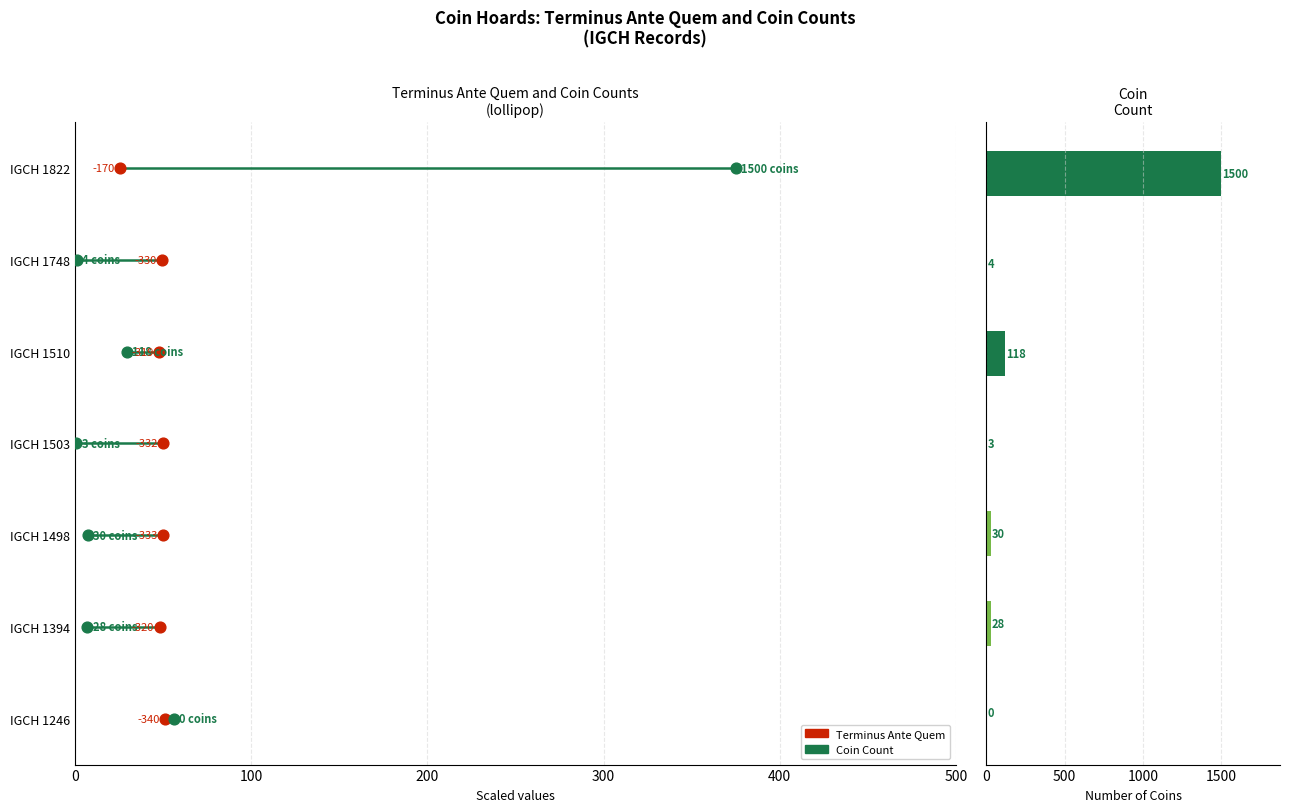

Between 400 and 100, which is larger?

400